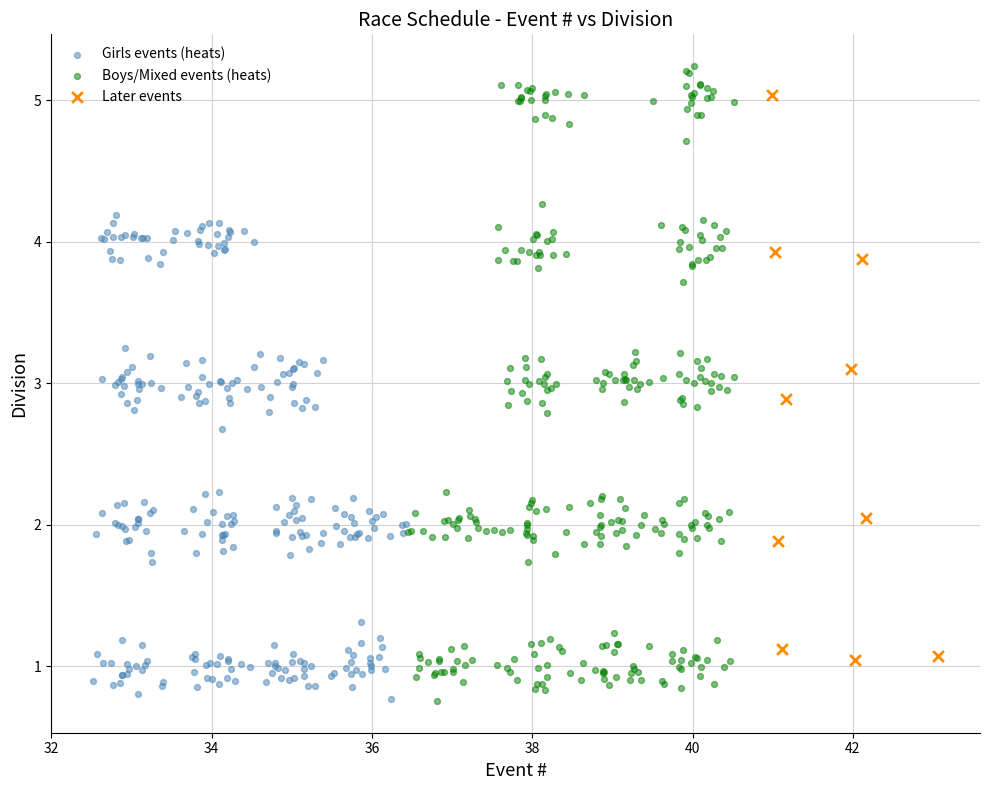

Which series contains the highest Y value?

Boys/Mixed events (heats)